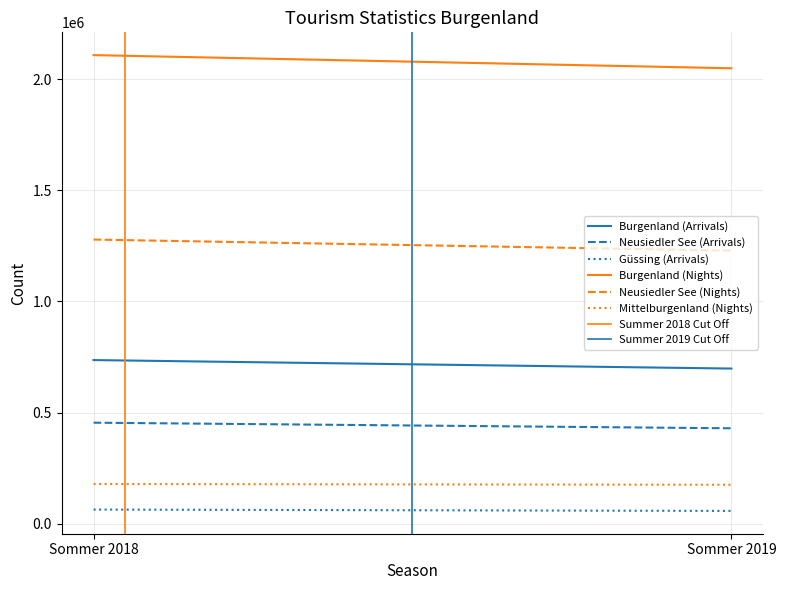

Reading left to right, list all the values displayed in this chart.

Burgenland (Arrivals): 736108	697911
Neusiedler See (Arrivals): 454326	429180
Güssing (Arrivals): 63508	57366
Burgenland (Nights): 2108058	2048894
Neusiedler See (Nights): 1278221	1228338
Mittelburgenland (Nights): 178464	175033